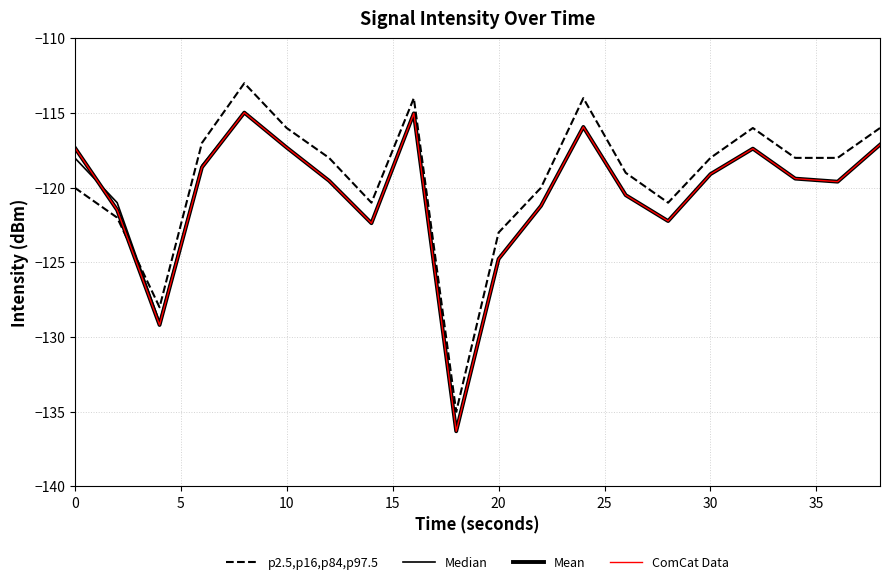

Does the chart display data point markers on the line(s)?

No